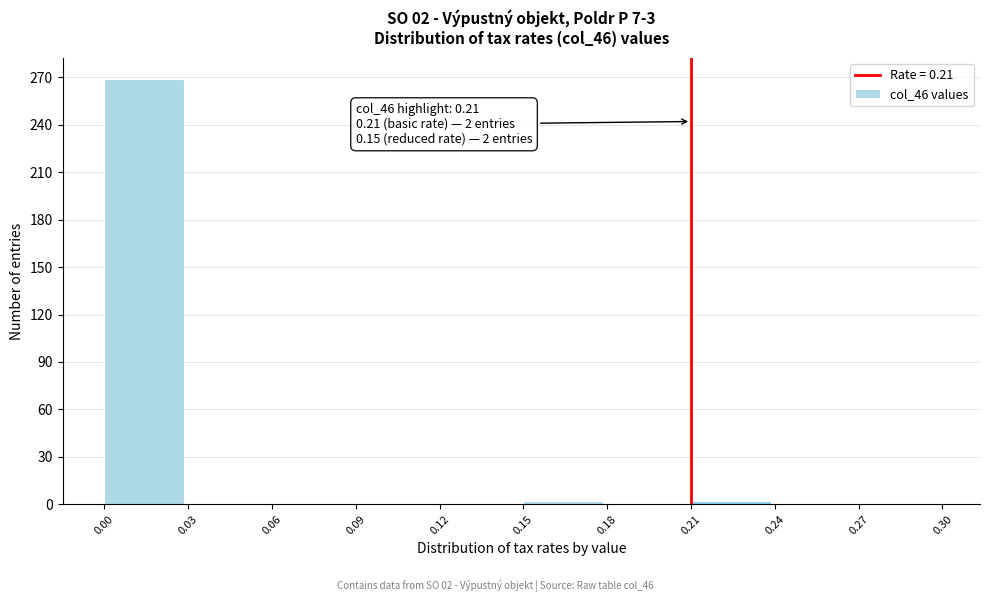

Which range on the x-axis has the tallest bar?

0.00 to 0.03